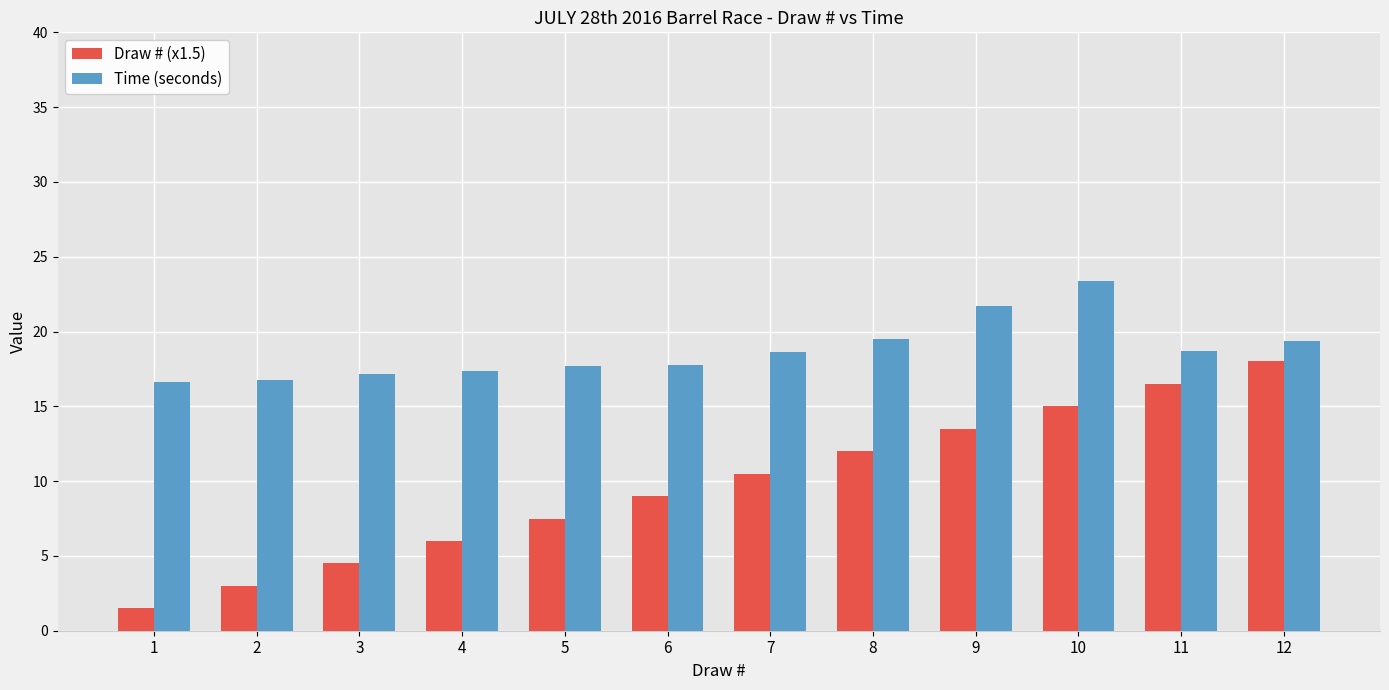

Which series has the largest range (max minus min)?

Draw # (x1.5)